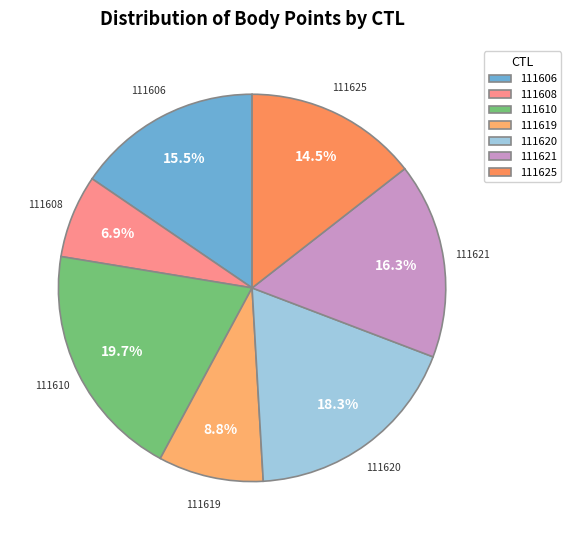

To the nearest percent, what percentage of the pie is 111619?

9%